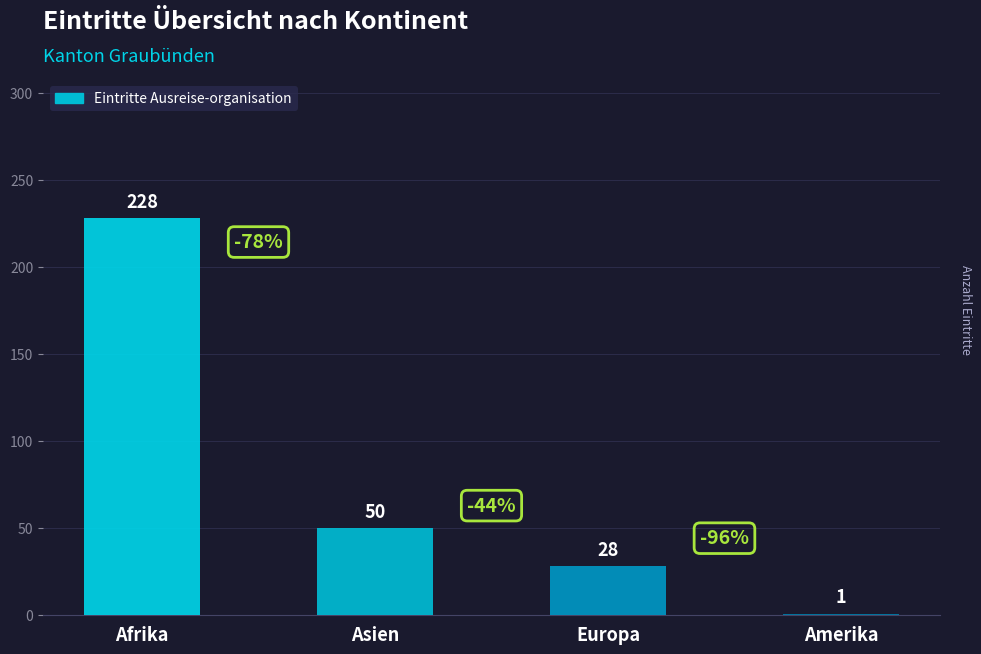

Reading right to left, transcribe all the data shown in this chart.

Amerika=1	Europa=28	Asien=50	Afrika=228